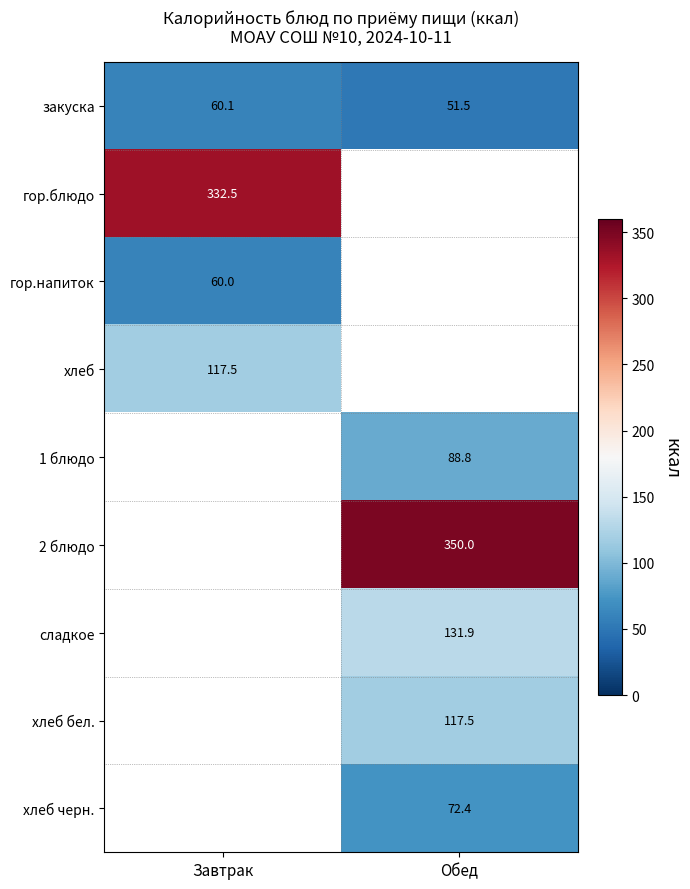

Is it true that хлеб бел. equals 184.6 at Обед?

False